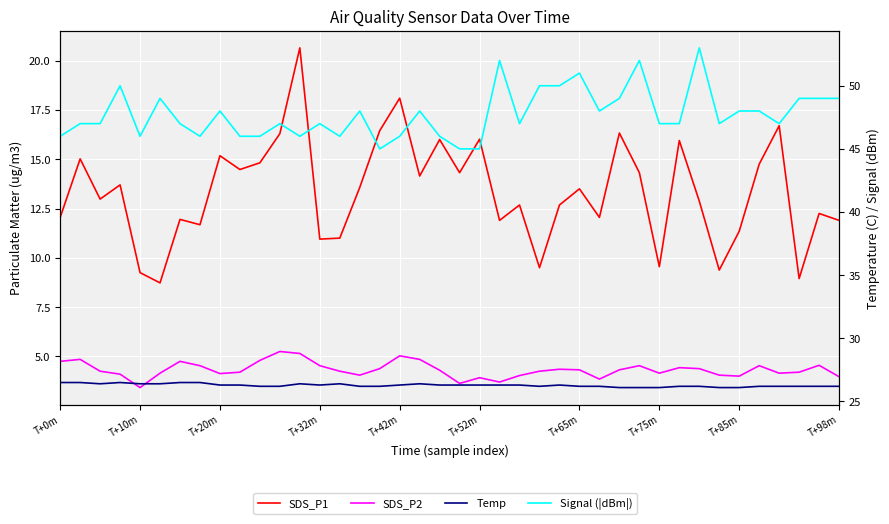

What is the lowest value of the Signal (|dBm|) series?

45.0